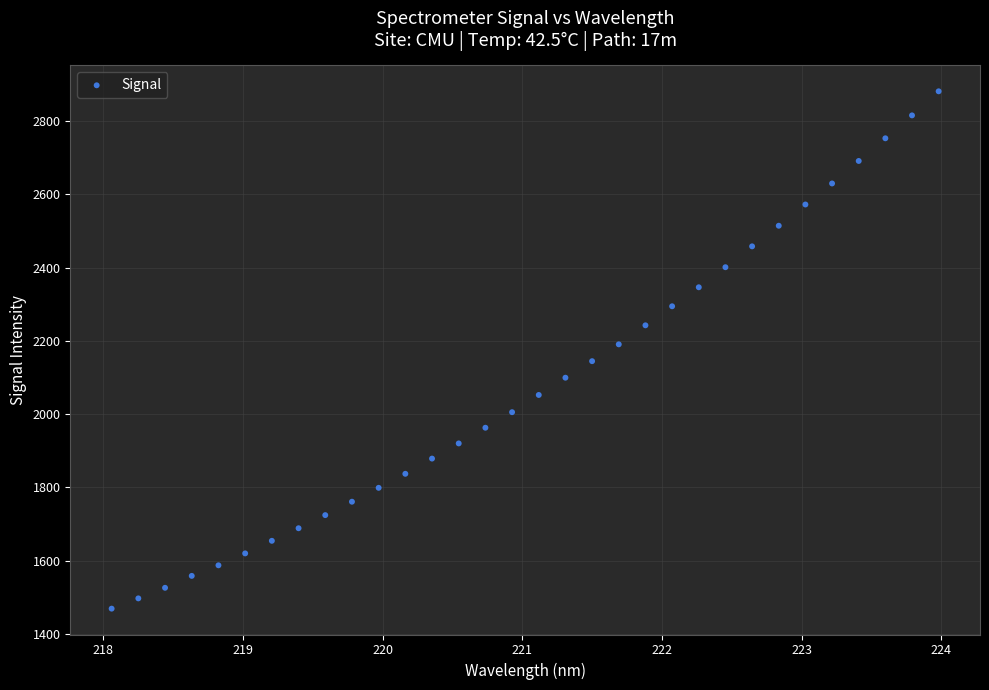

What is the range of X values (max minus min)?

5.9